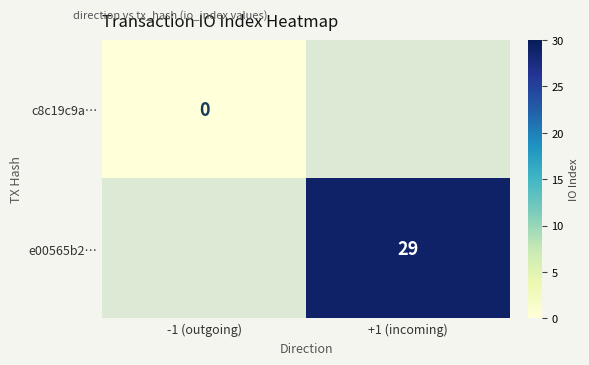

Is it true that e00565b2… equals 9 at +1 (incoming)?

False